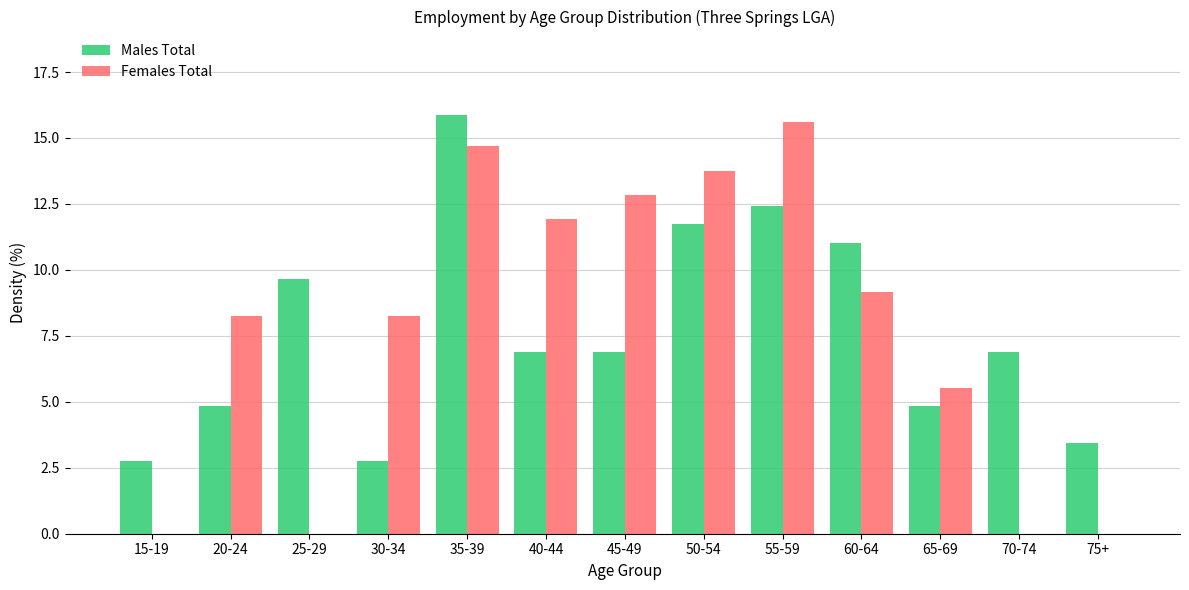

Reading right to left, transcribe all the data shown in this chart.

Males Total: 75+=3.4	70-74=6.9	65-69=4.8	60-64=11.0	55-59=12.4	50-54=11.7	45-49=6.9	40-44=6.9	35-39=15.9	30-34=2.8	25-29=9.7	20-24=4.8	15-19=2.8
Females Total: 75+=0.0	70-74=0.0	65-69=5.5	60-64=9.2	55-59=15.6	50-54=13.8	45-49=12.8	40-44=11.9	35-39=14.7	30-34=8.3	25-29=0.0	20-24=8.3	15-19=0.0